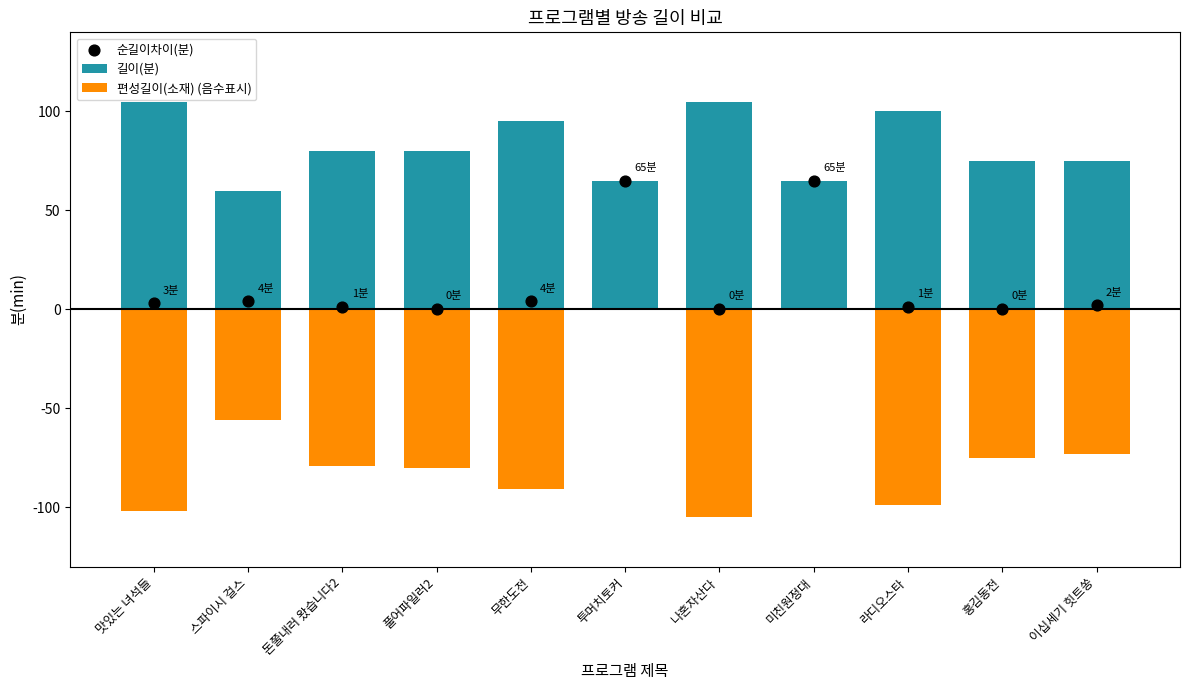

At which category is the sum across all series the highest?

투머치토커